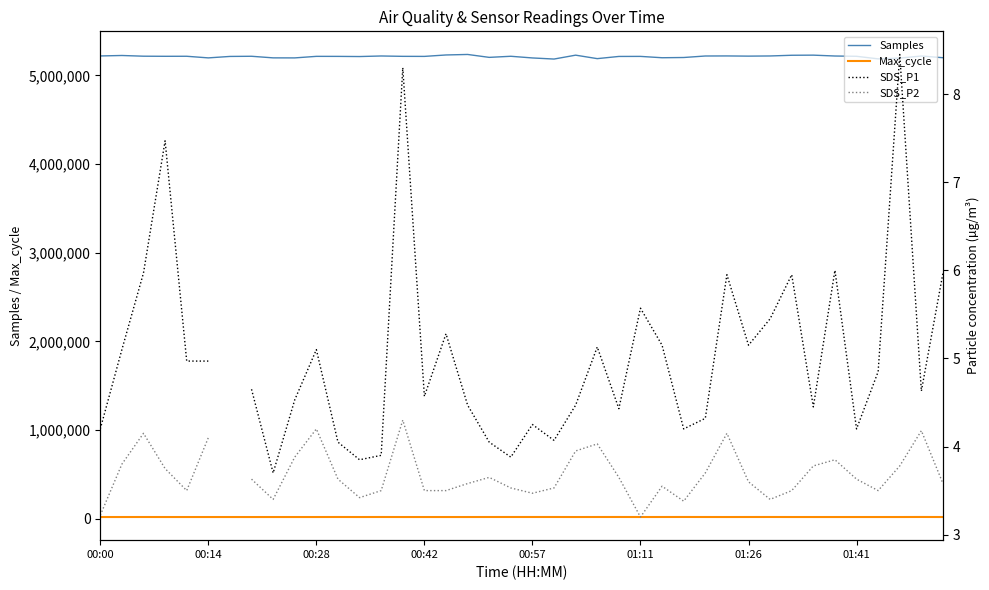

How many interior local peaks does the SDS_P1 series have?

11